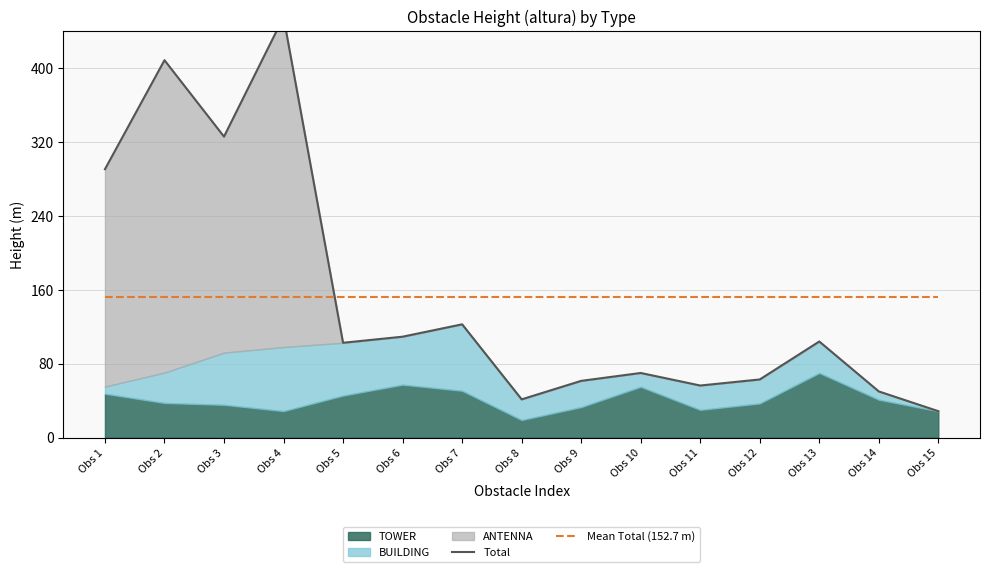

True or false: Mean Total (152.7 m) has more than 1 interior local peaks.

False